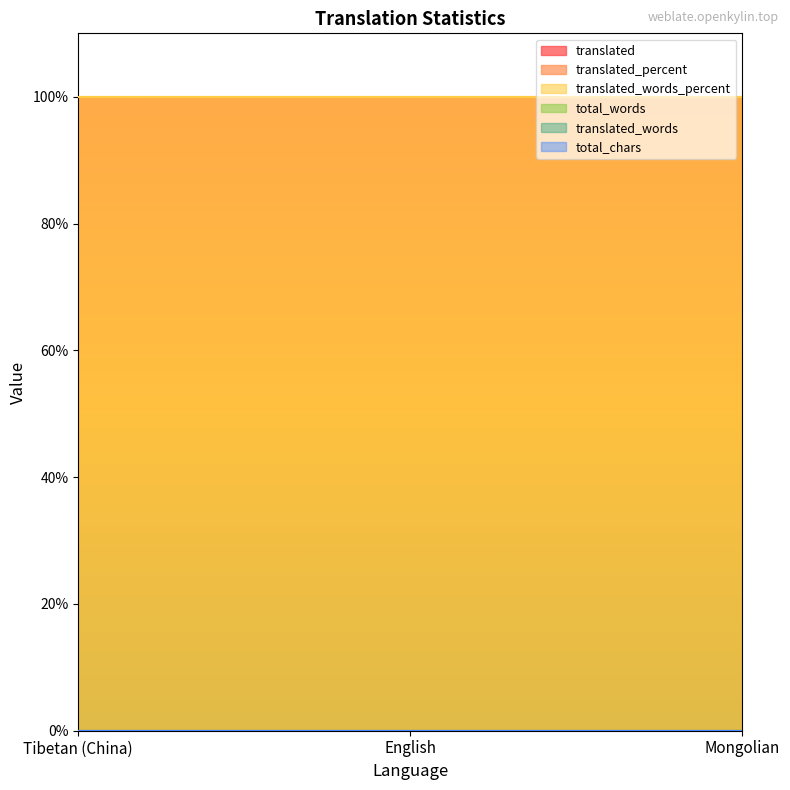

At which category does the chart reach its peak across all series?

Tibetan (China)